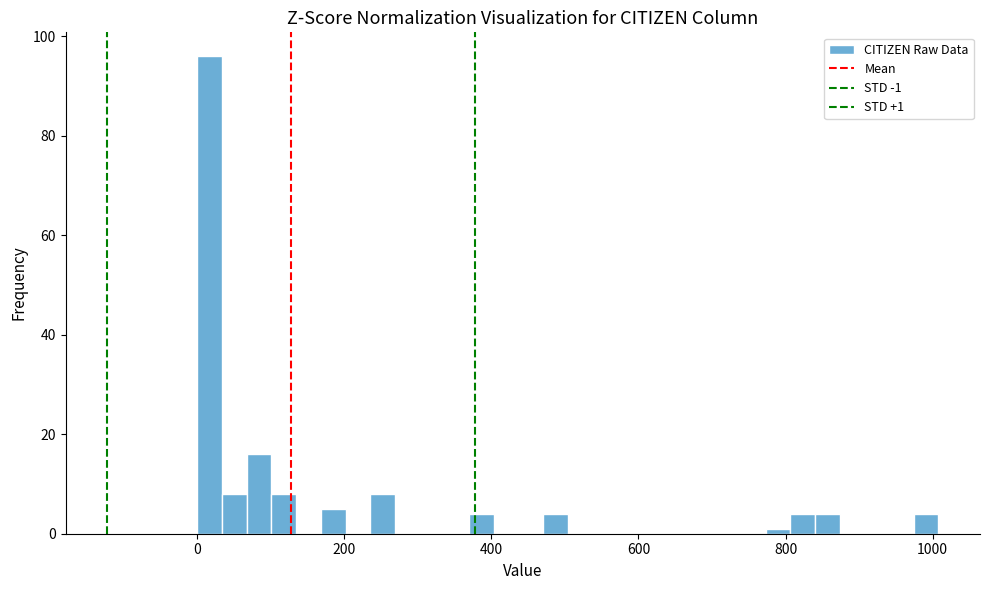

Around what value on the x-axis is the tallest bar? Give the approximate position of its centre, as read against the axis.

20